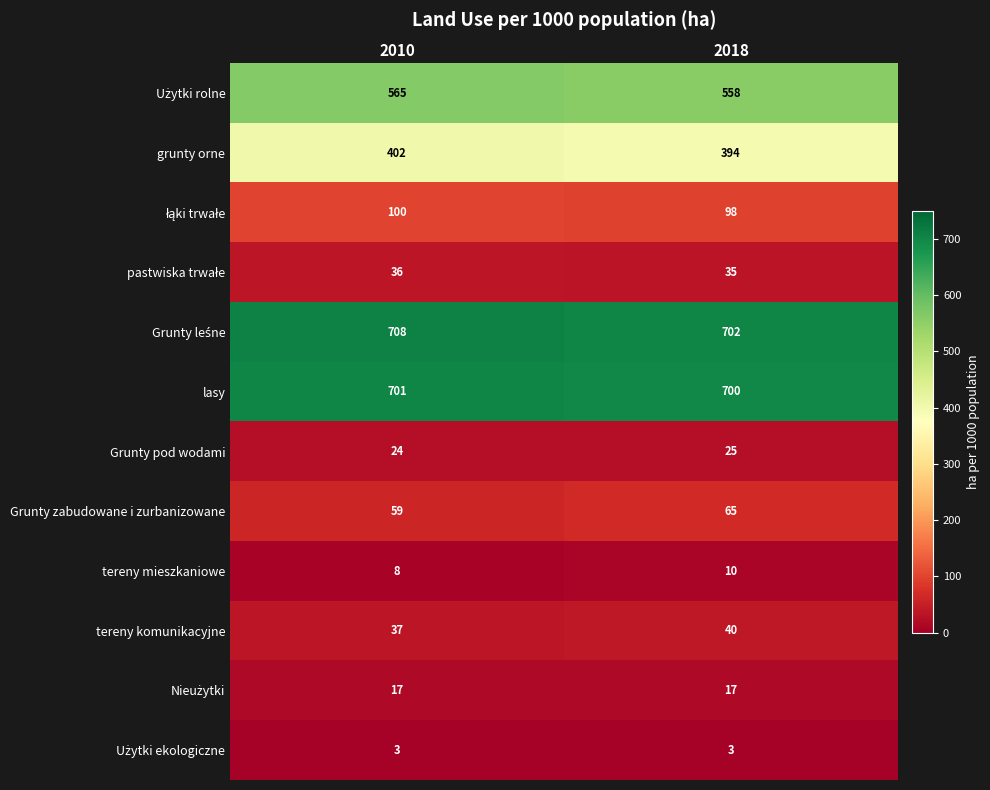

What is the smallest value displayed?

3